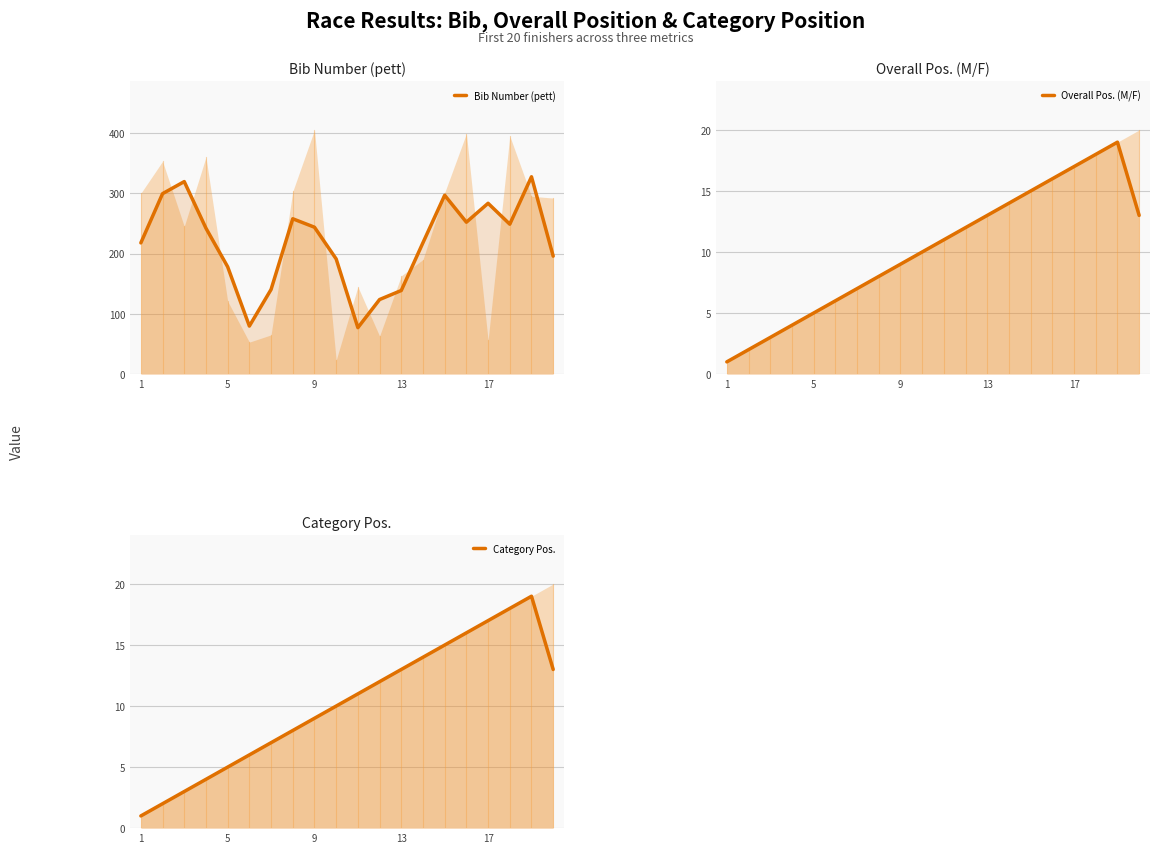

How many lines are shown in the chart?

3